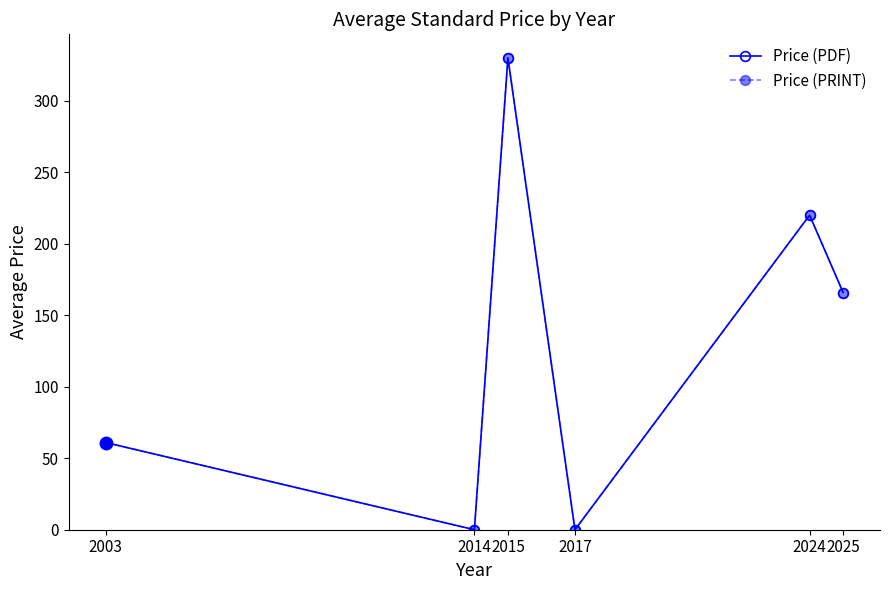

Where is the first local minimum for Price (PDF)?

2014